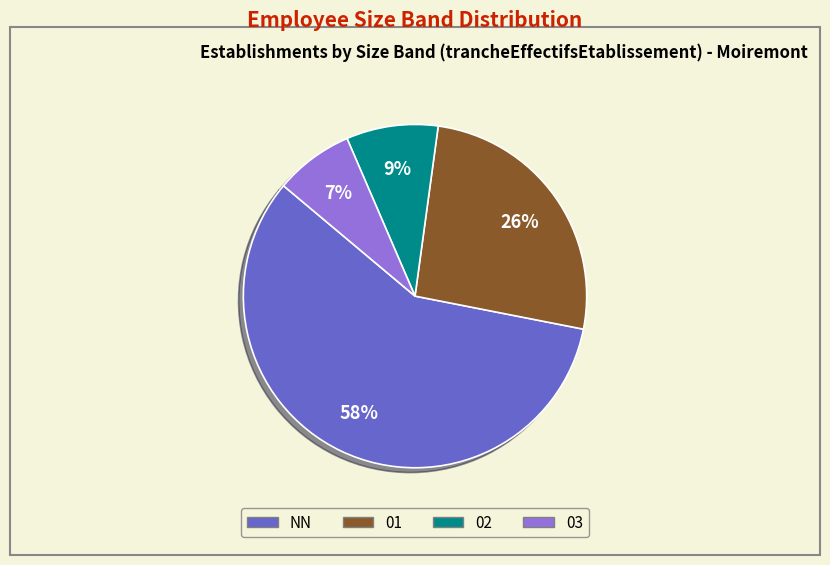

Which slice is the smallest?

03